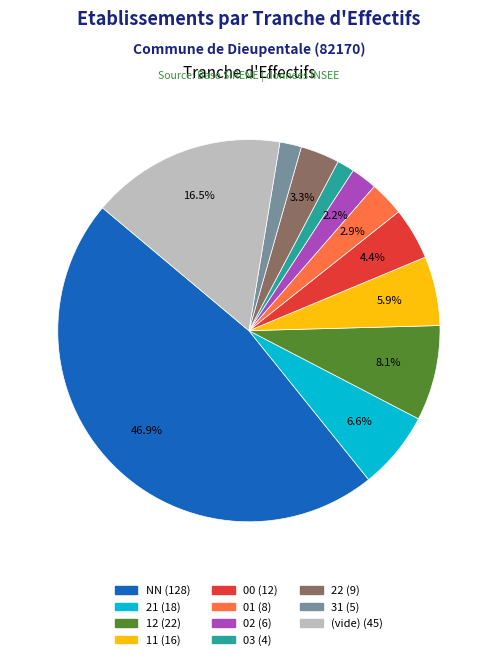

How many segments does this pie chart have?

11